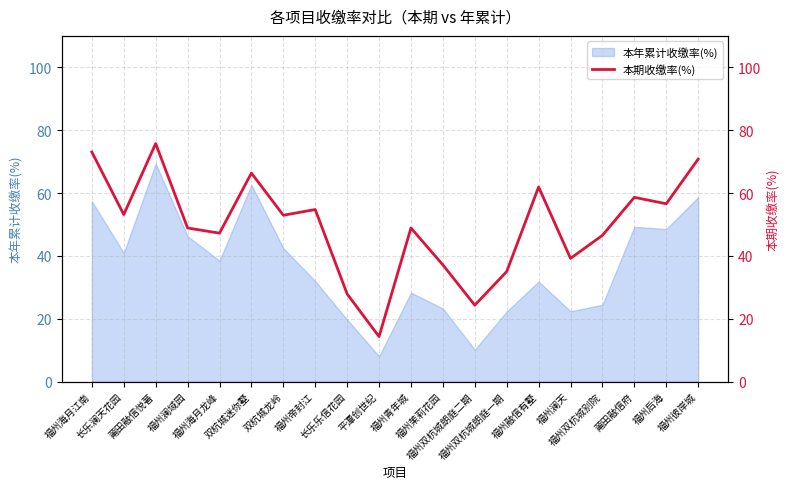

How many points are lower than both their immediate neighbors (excluding endpoints)?

7